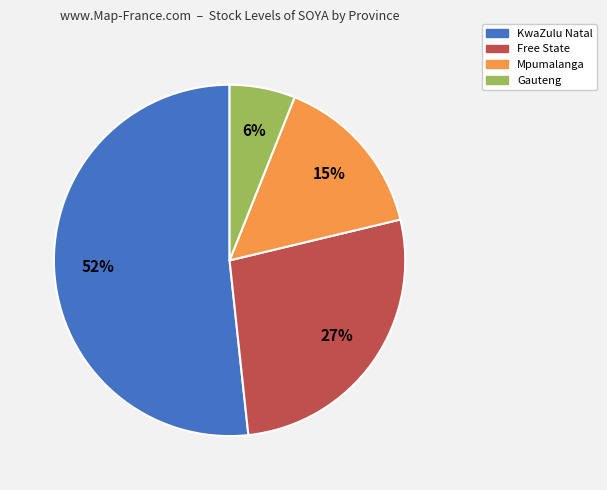

What is the ratio of the value at Free State to the value at KwaZulu Natal?

0.5